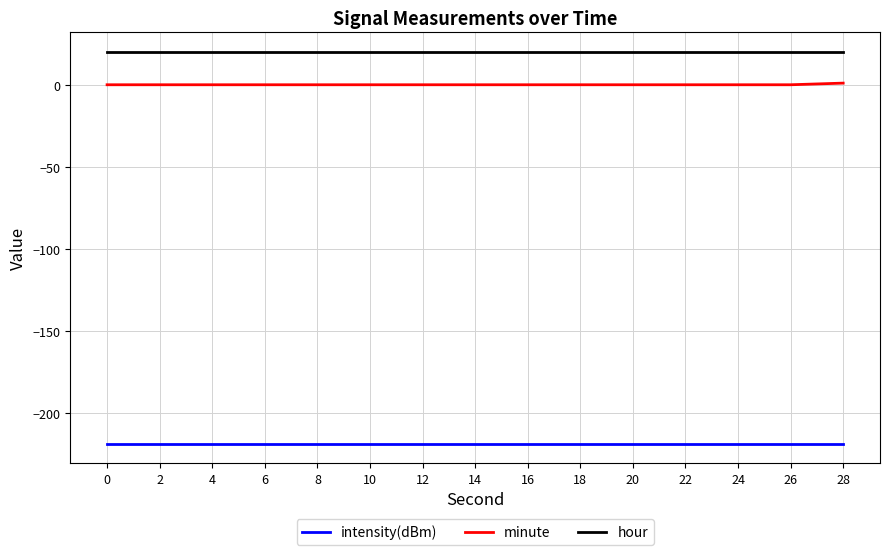

How many lines are shown in the chart?

3